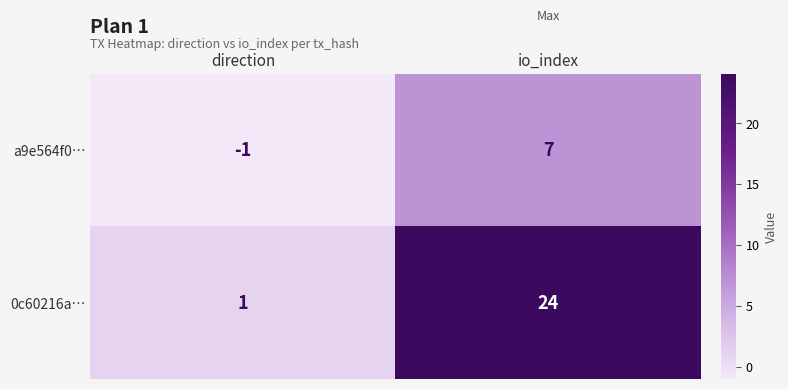

What is the greatest value displayed?

24